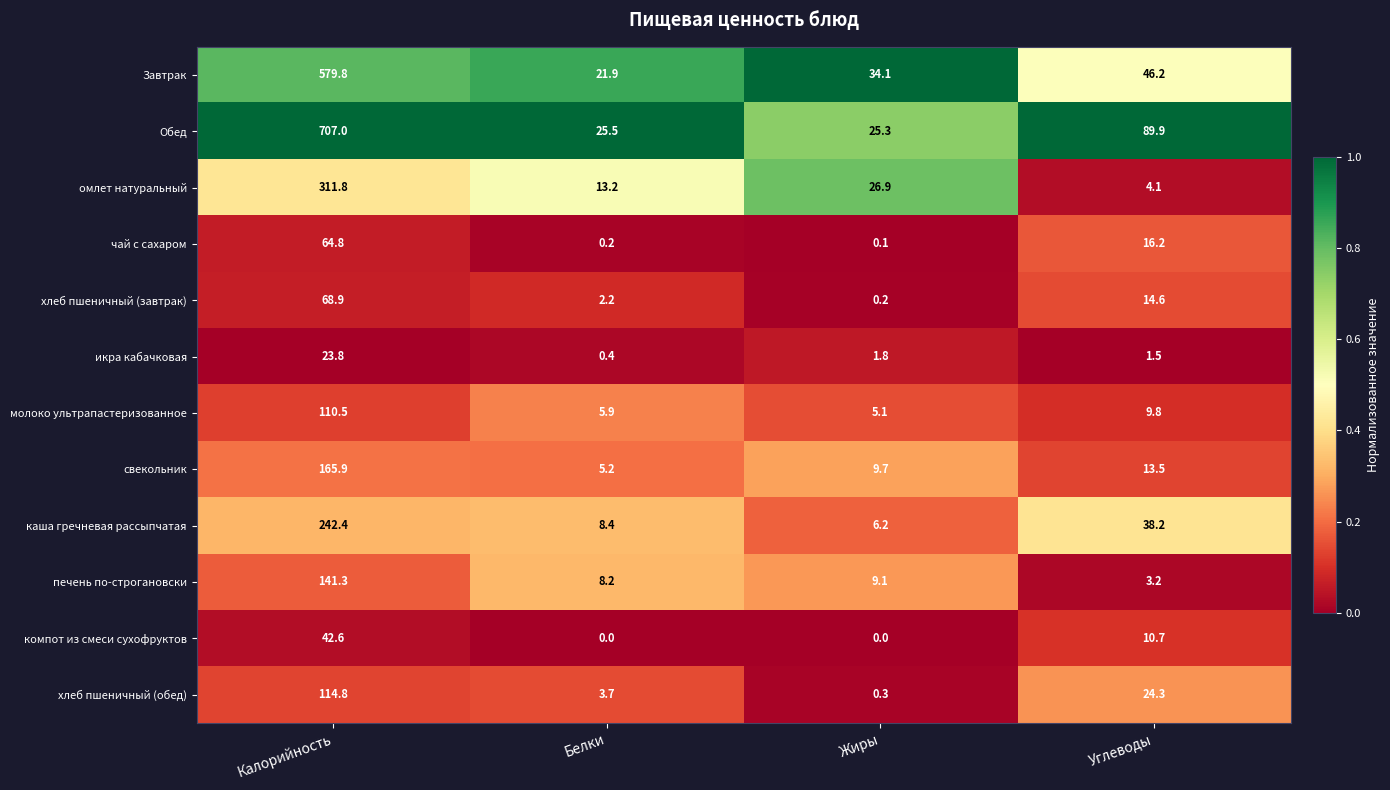

What value does the Завтрак series have at Углеводы?

46.2